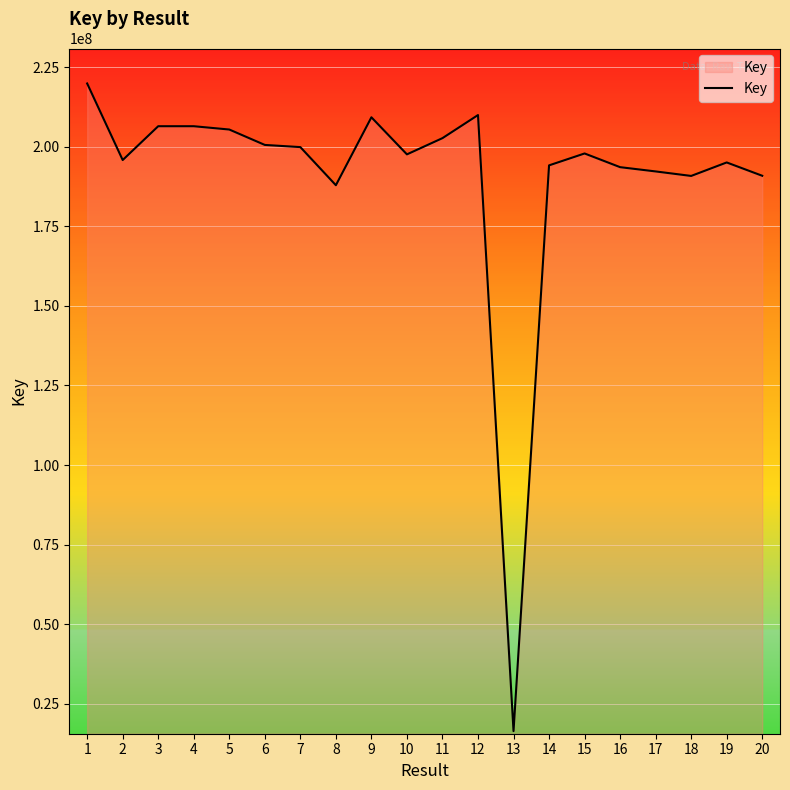

What is the change in value from 4 to 9?

+2804251